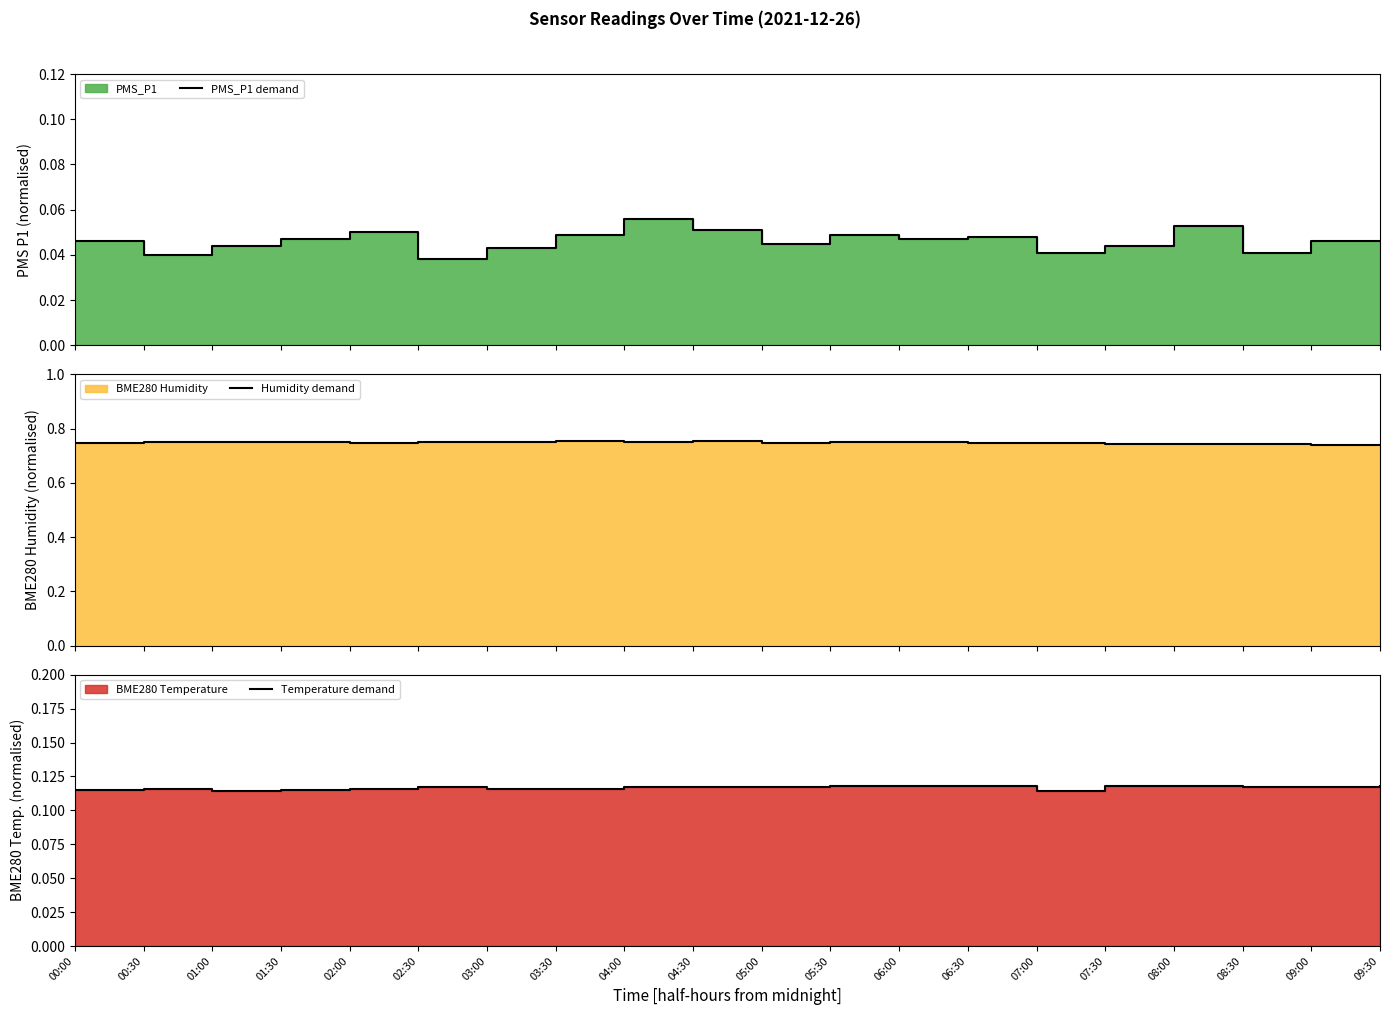

Which series has the largest total across all categories?

Humidity demand